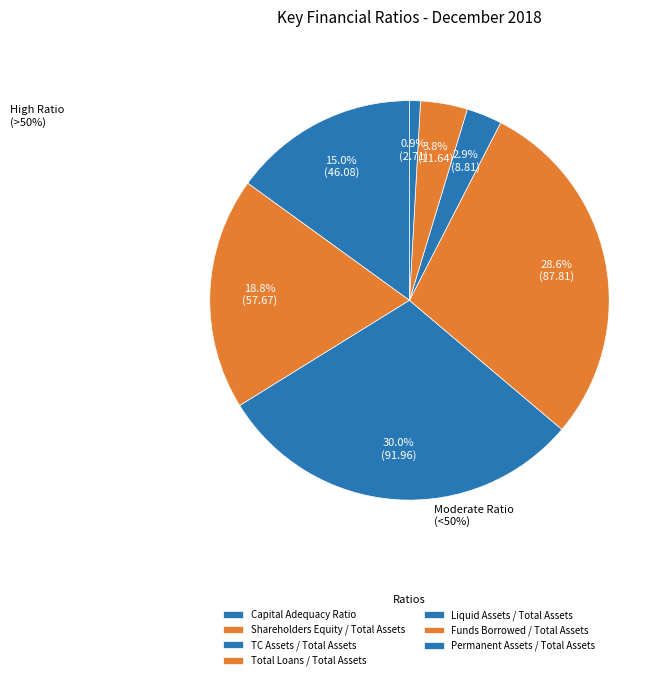

How many slices are in this pie chart?

7